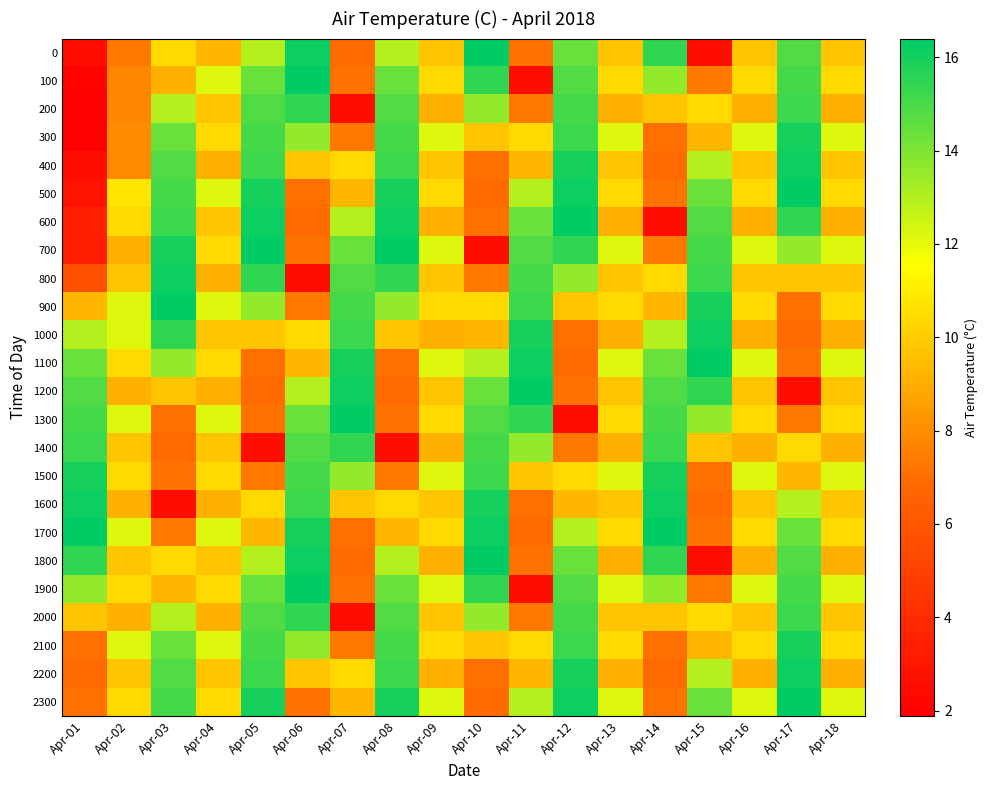

What is the total value across all series at Apr-15?

267.3